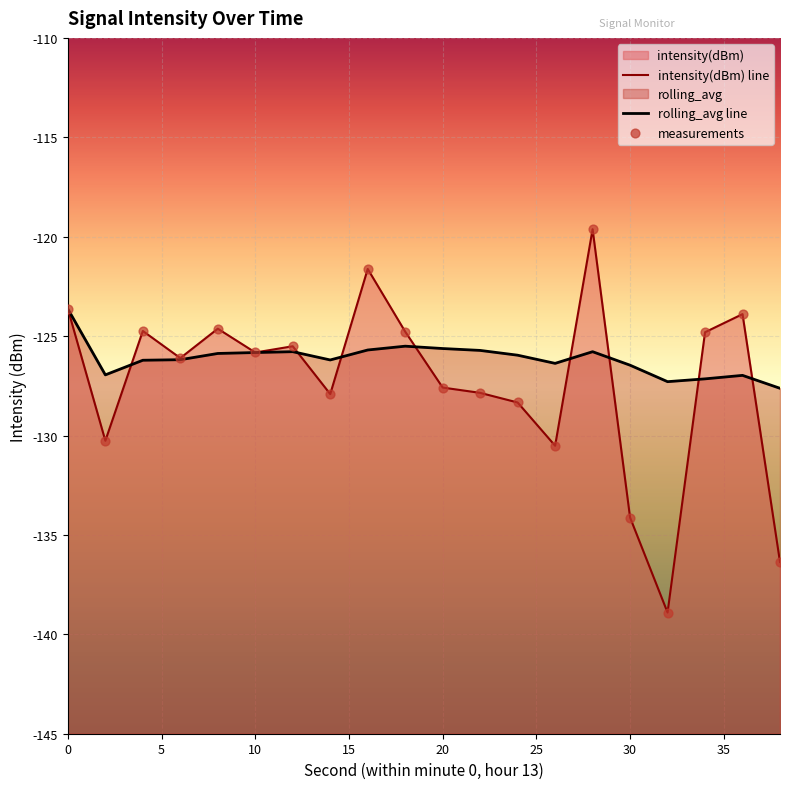

Is the value of rolling_avg at 22 greater than the value of intensity(dBm) at 22?

Yes